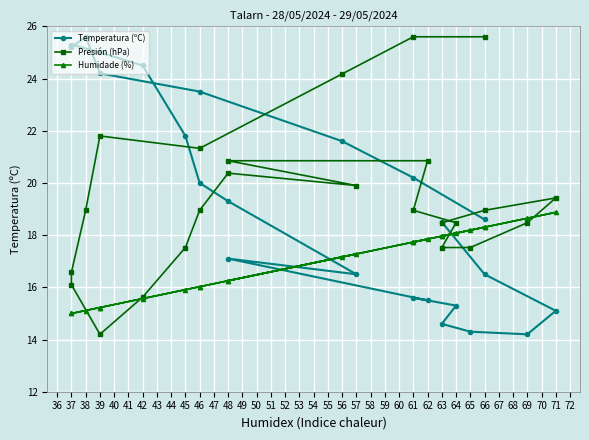

What is the maximum value shown in the chart?

25.6